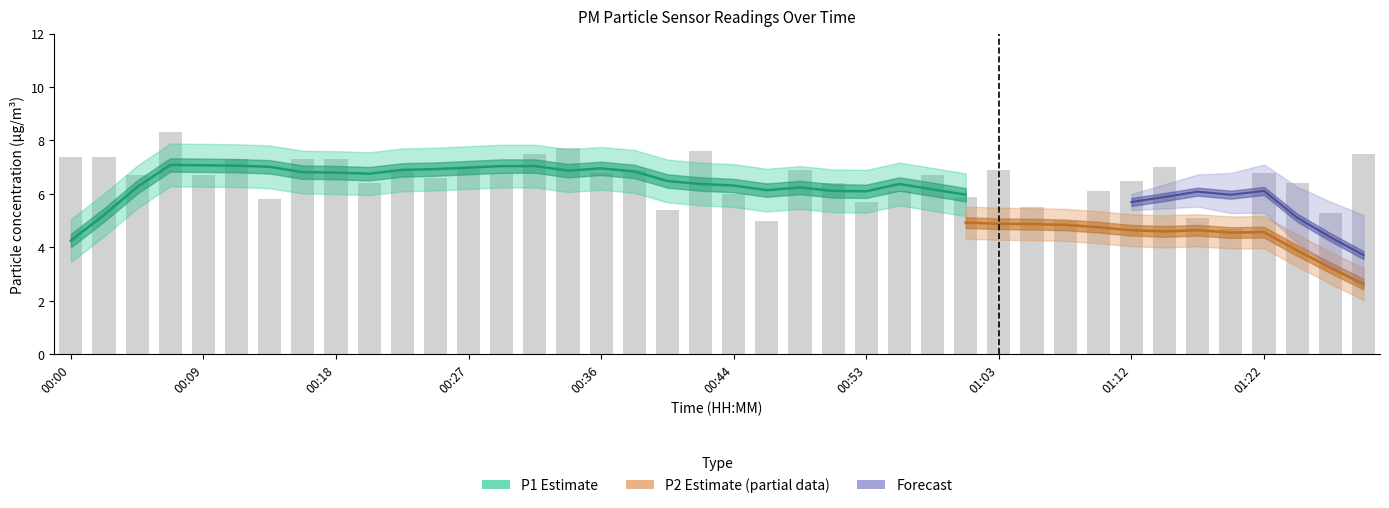

Rank the categories by value from highest to lowest.

00:07, 00:33, 00:42, 00:31, 01:28, 00:00, 00:02, 00:11, 00:16, 00:18, 00:27, 01:15, 00:22, 00:38, 00:49, 01:03, 00:29, 00:36, 01:22, 00:04, 00:09, 00:58, 00:24, 01:12, 00:20, 00:51, 01:24, 00:56, 01:10, 00:44, 01:00, 00:13, 00:53, 01:05, 00:40, 01:26, 01:17, 00:47, 01:07, 01:19